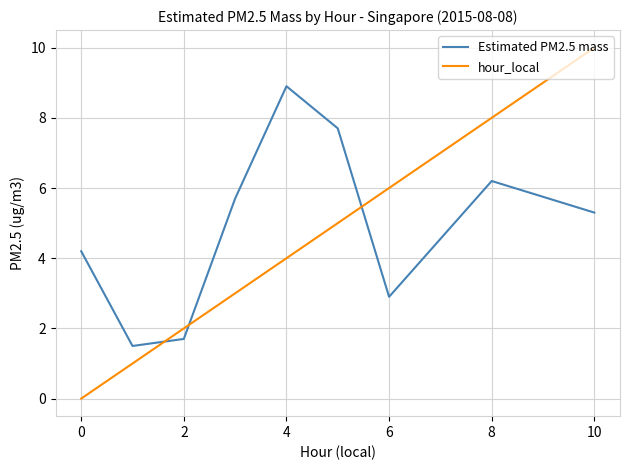

How many times do hour_local and Estimated PM2.5 mass cross each other?

3